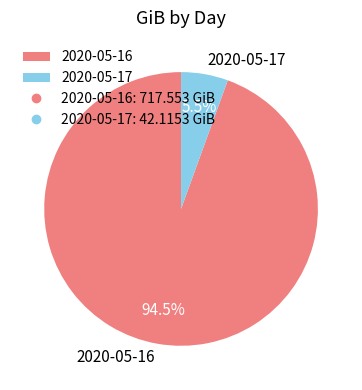

Combined, do 2020-05-16 and 2020-05-17 account for over 50%?

Yes